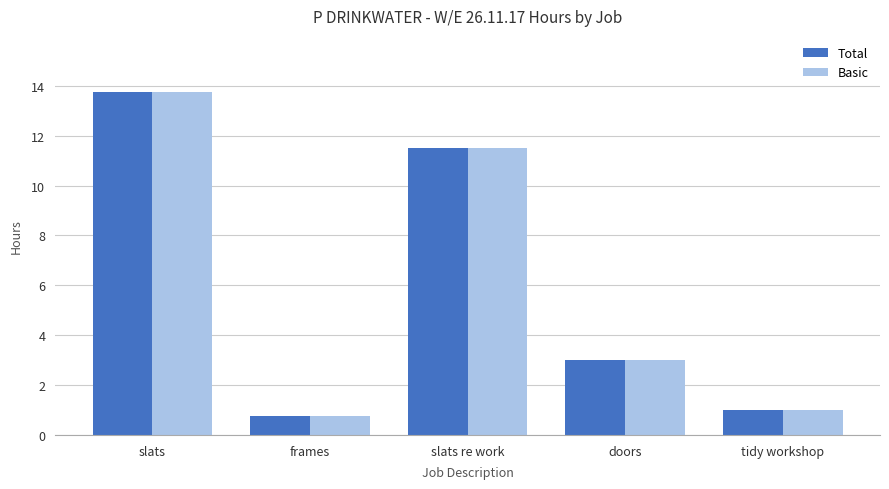

What is the total value across all series at doors?

6.0